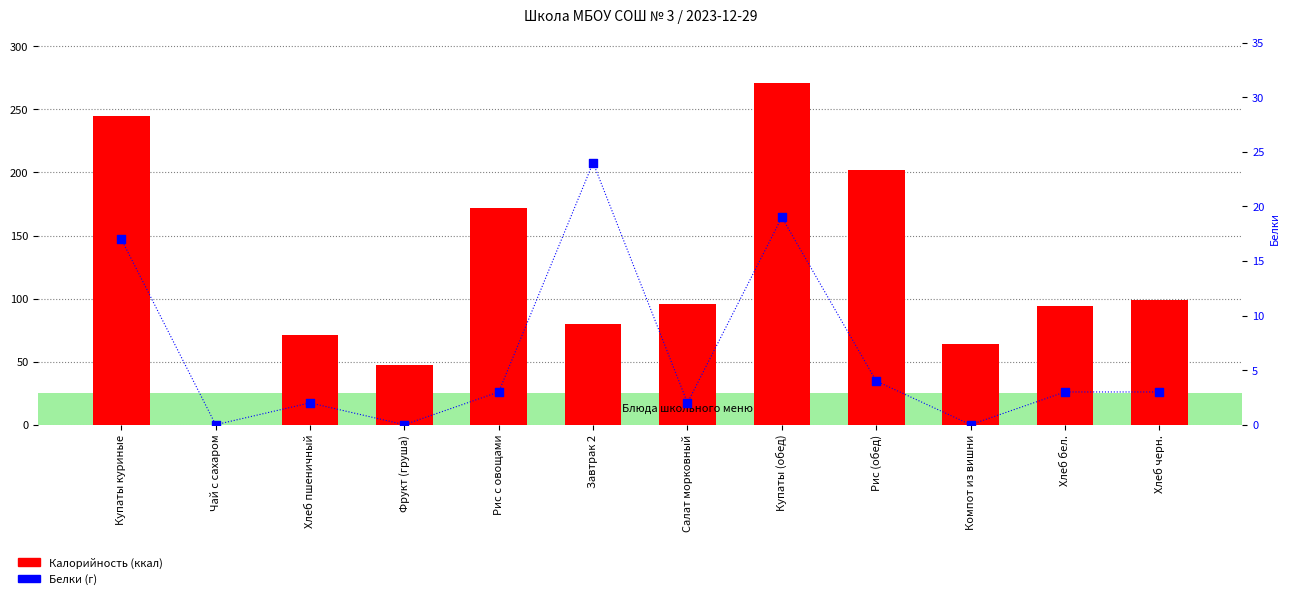

Is the value of Калорийность at Купаты куриные greater than the value of Белки at Завтрак 2?

Yes